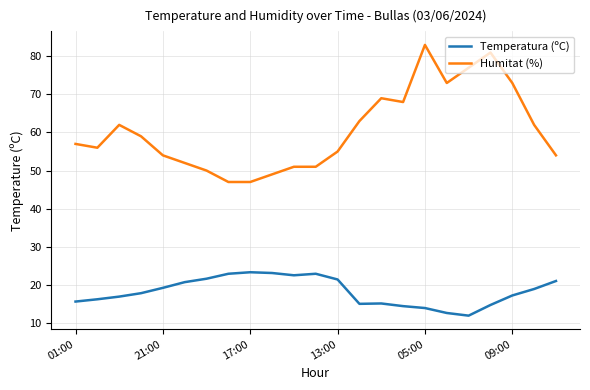

Rank the series by their average value, from lowest to highest.

Temperatura (ºC), Humitat (%)